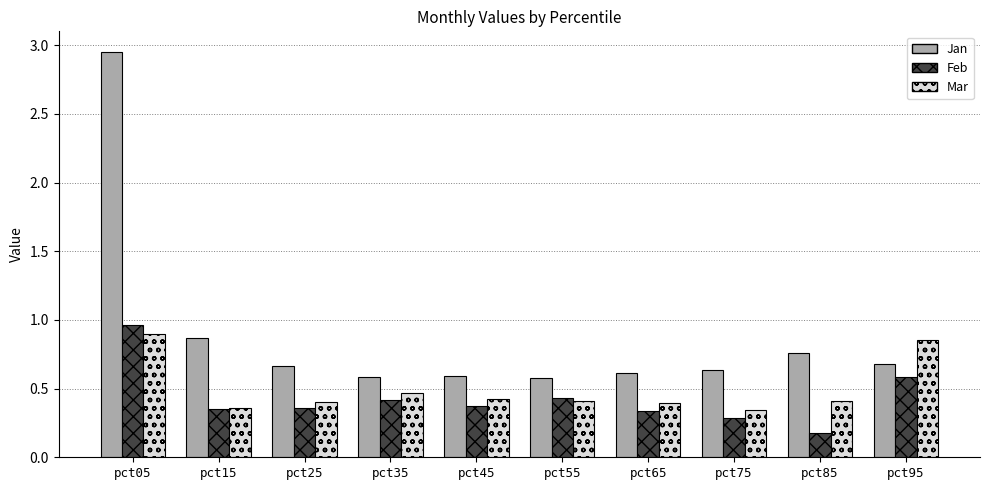

What is the sum of the Mar values at pct65 and pct95?

1.2